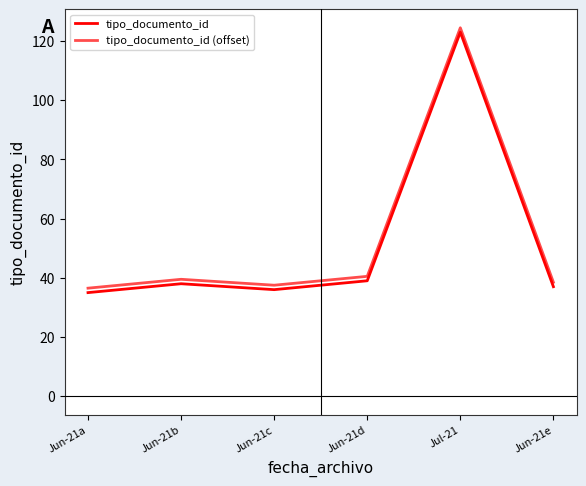

At which category does tipo_documento_id reach its first local peak?

Jun-21b